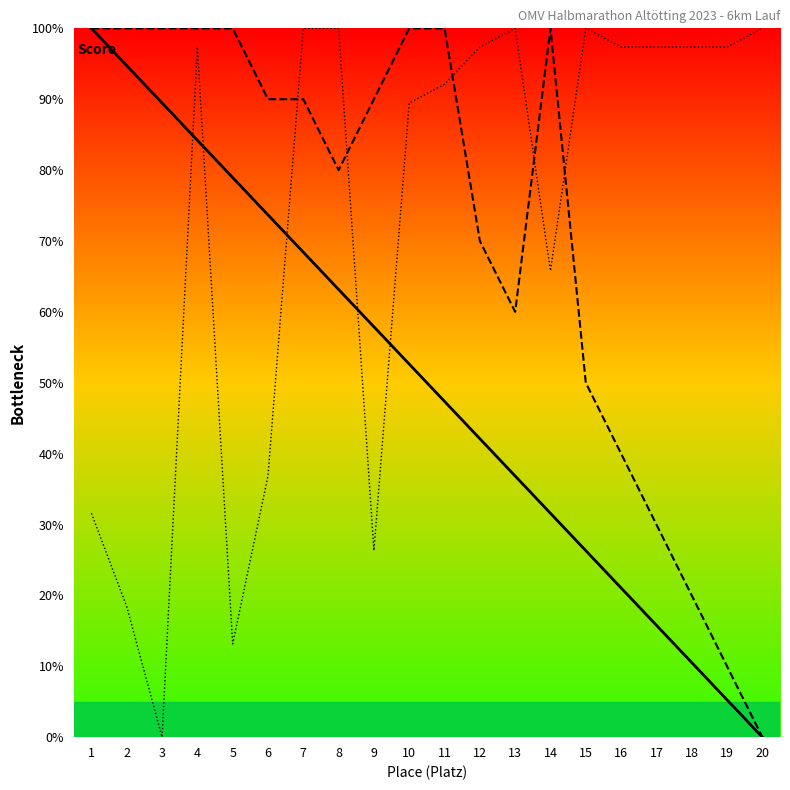

Is it true that JG equals 97.4 at 12?

True